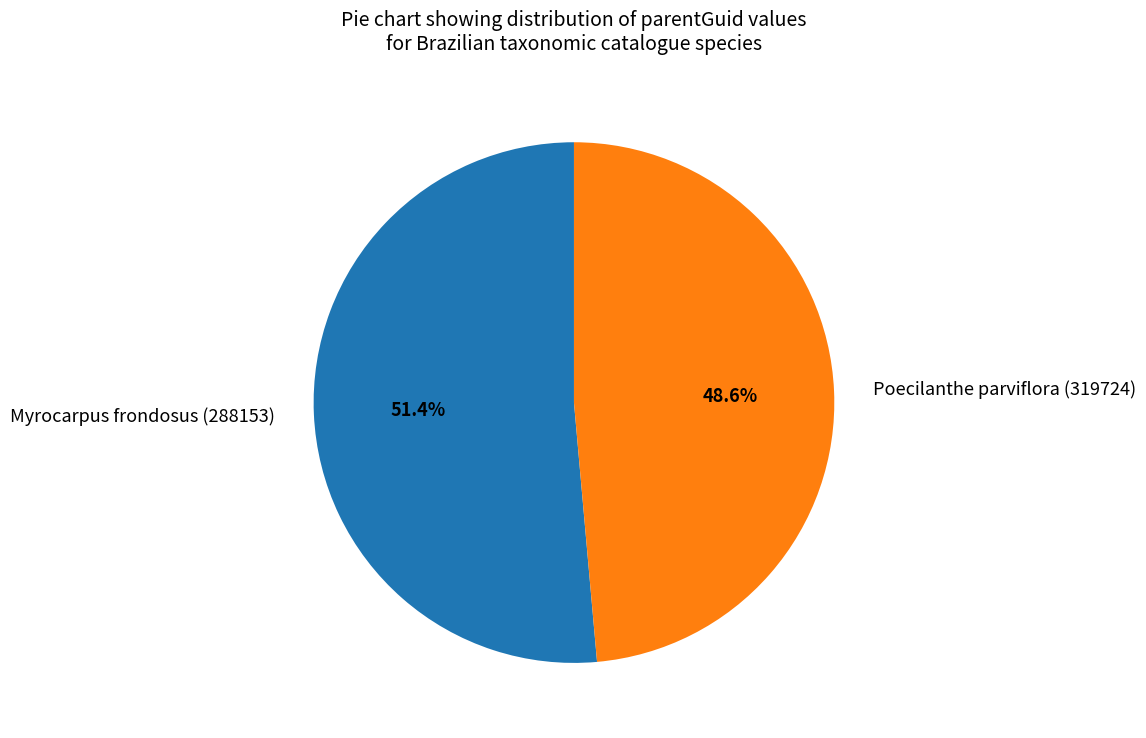

What is the smallest slice in the pie chart?

Poecilanthe parviflora (319724)